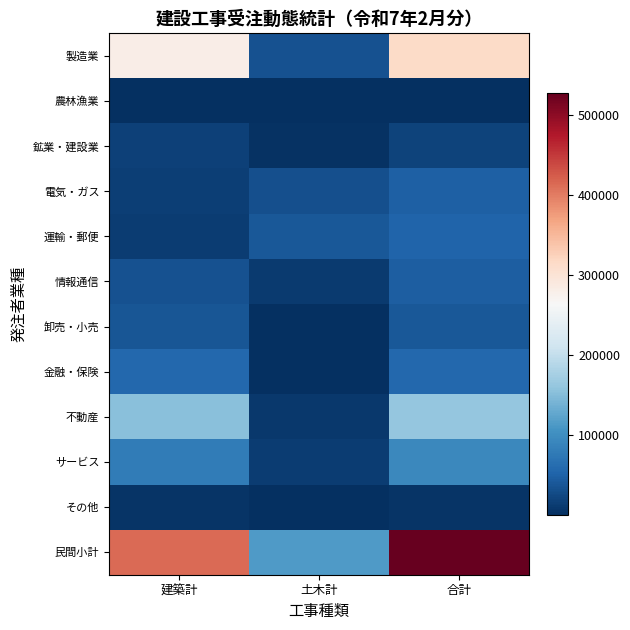

Which label corresponds to the largest value in the chart?

合計